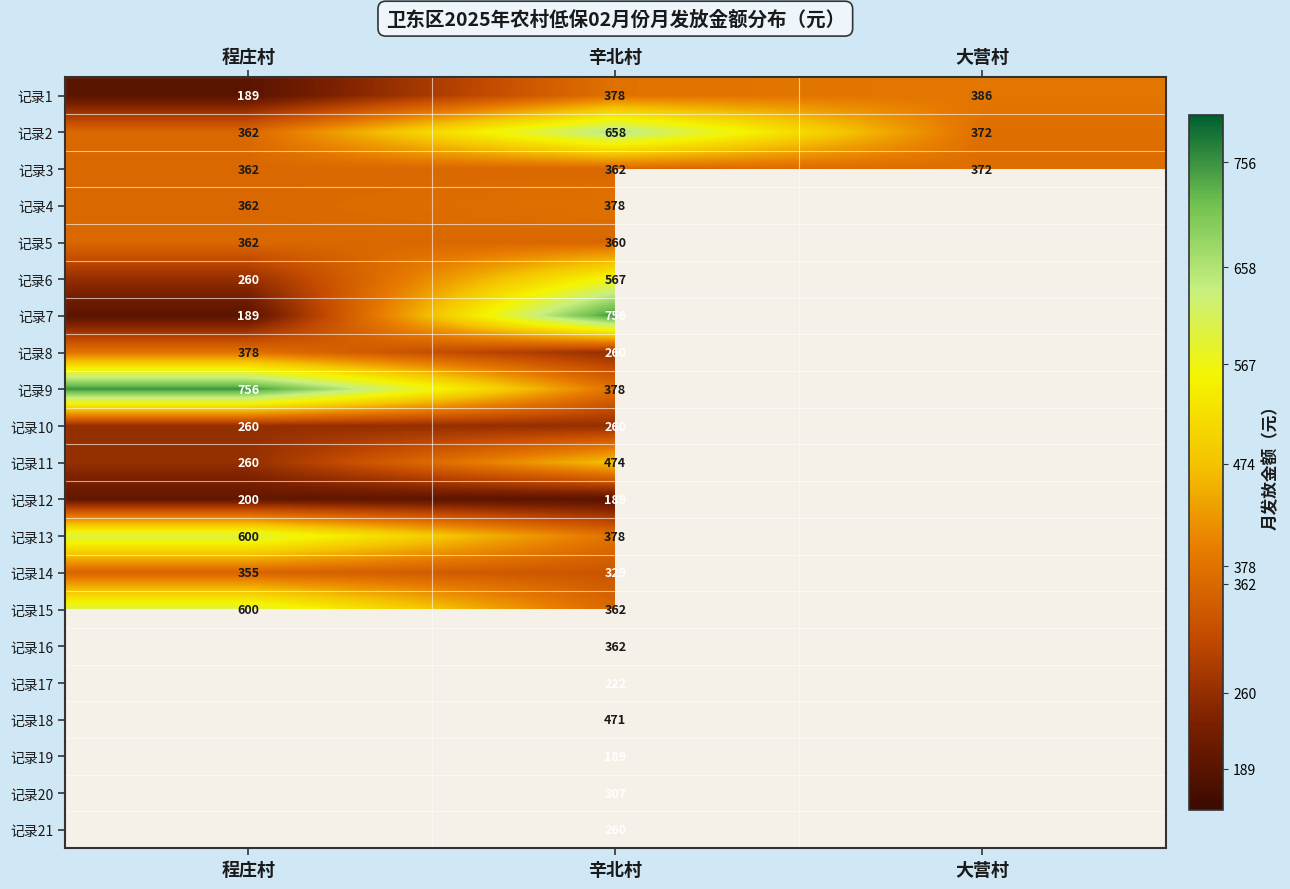

Is it true that 记录5 equals 566 at 辛北村?

False